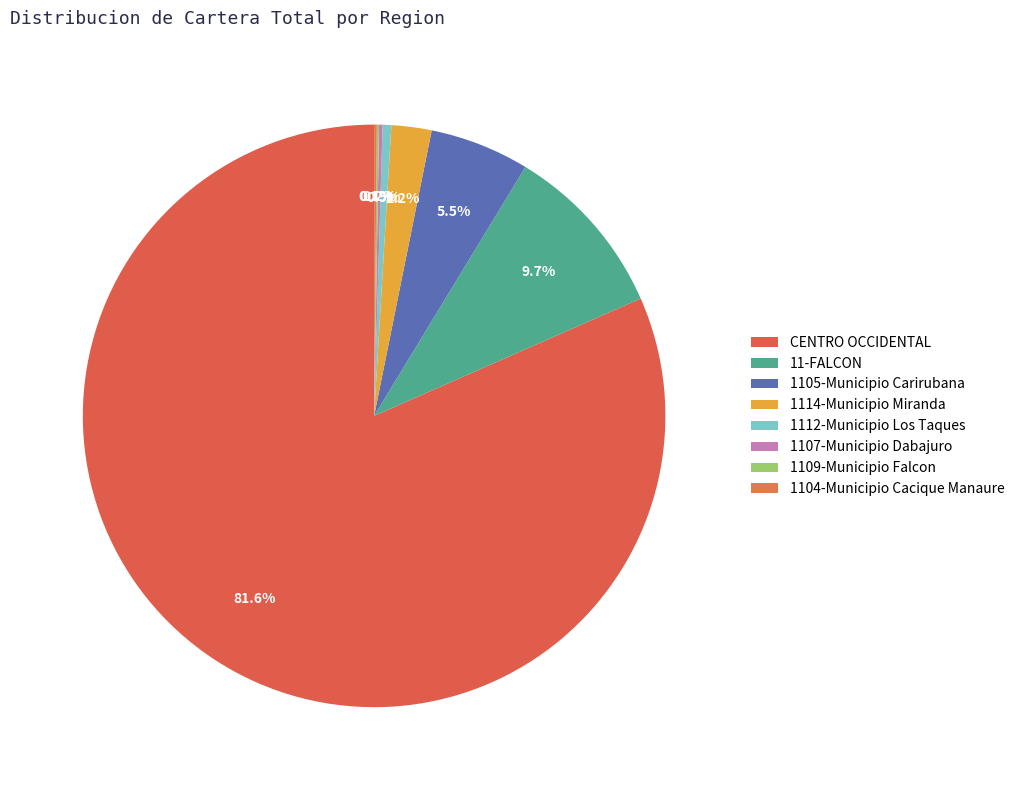

Which category accounts for the majority?

CENTRO OCCIDENTAL